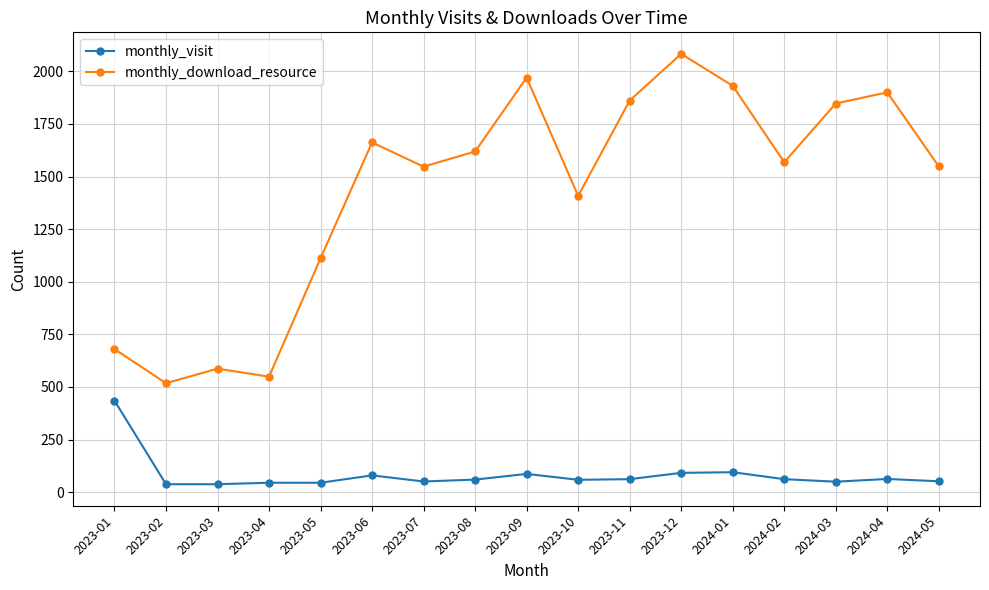

How many categories are shown in the chart?

17